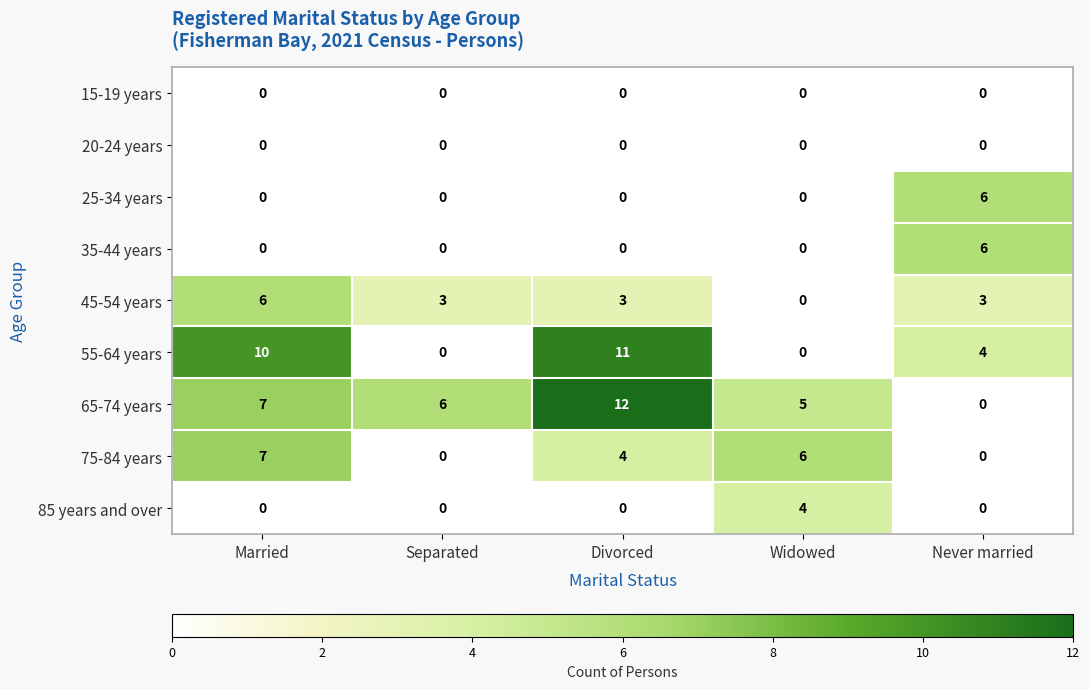

At which label does 55-64 years first exceed 4?

Married